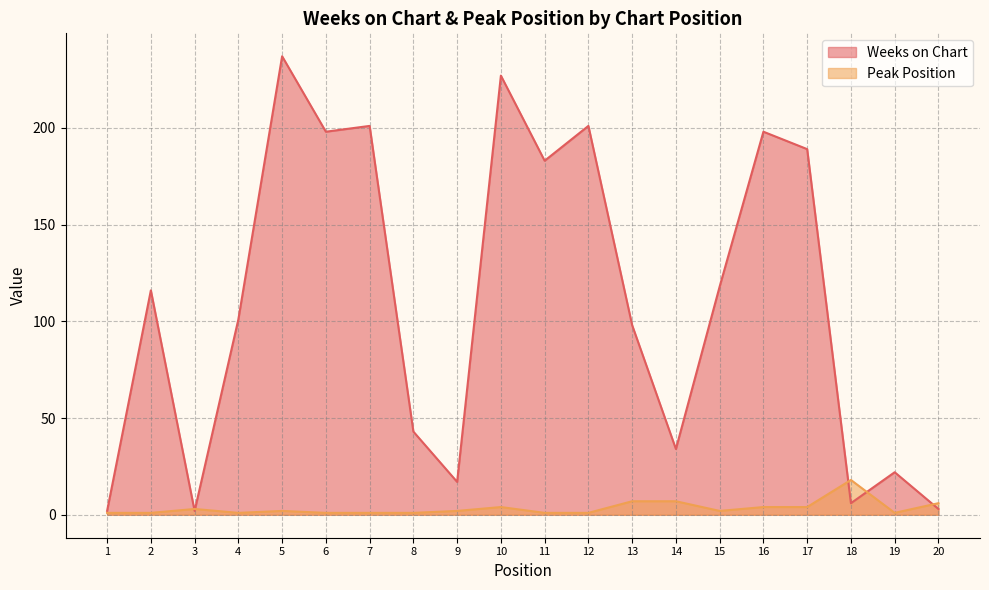

At which label does Weeks on Chart first exceed 116?

5